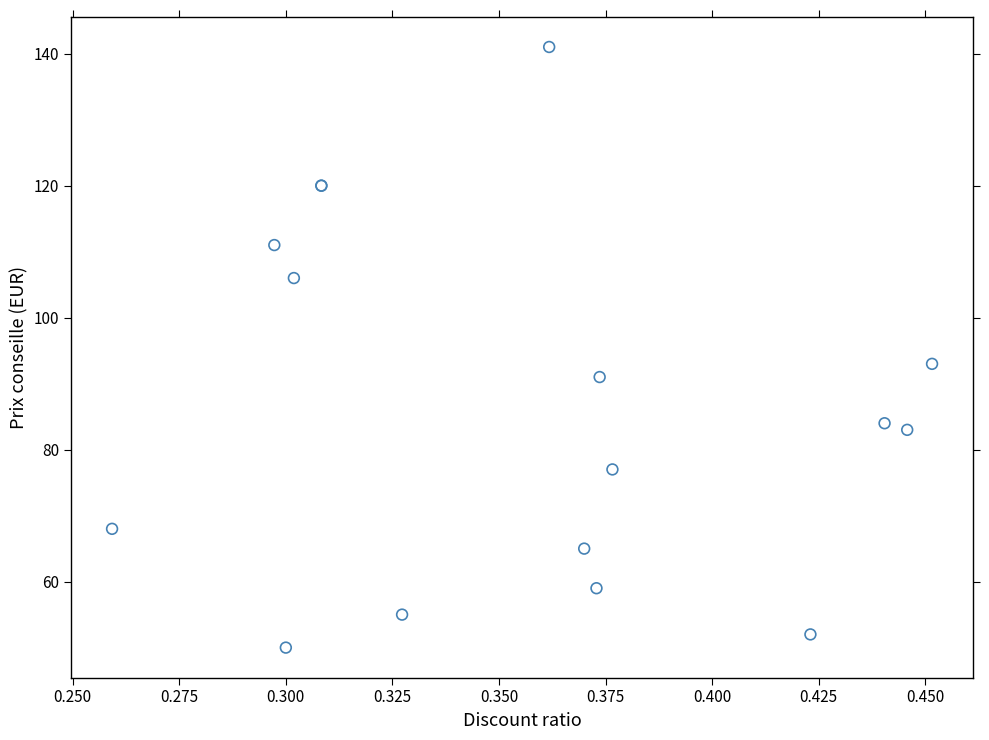

What Y value in the scatter plot is closest to 95?

93.0